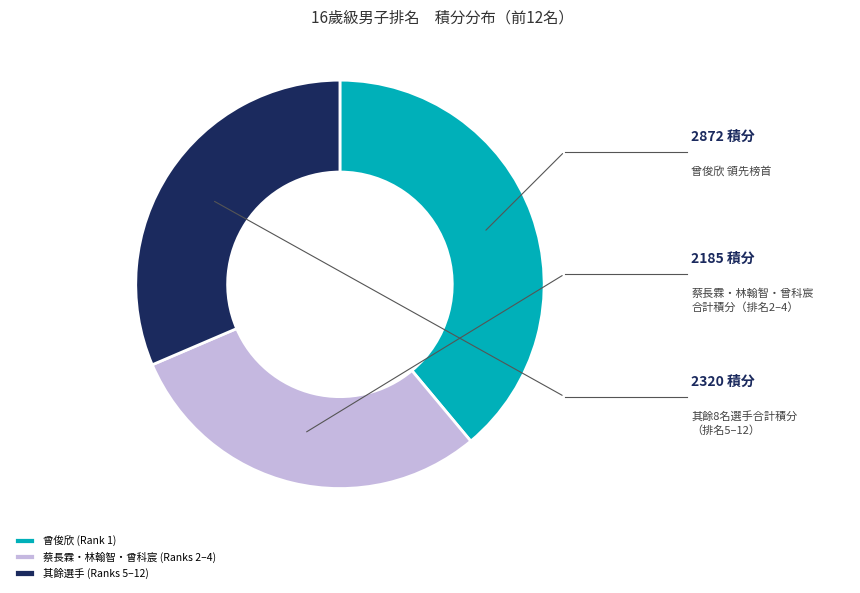

Approximately how many times larger is the value at 曾俊欣 (Rank 1) compared to 蔡長霖・林翰智・曾科宸 (Ranks 2–4)?

1.3